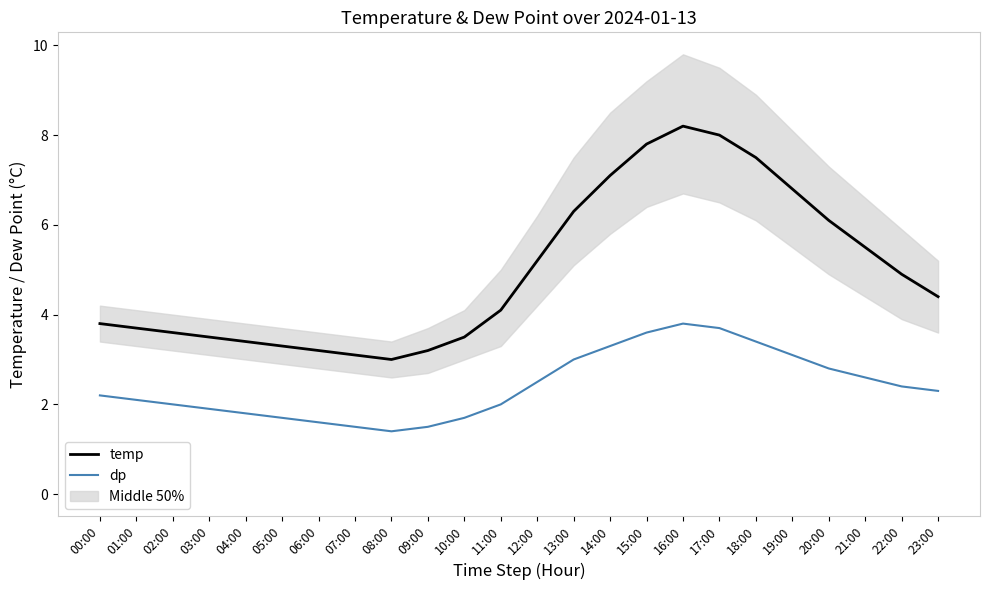

What is the sum of all temp values?

119.2